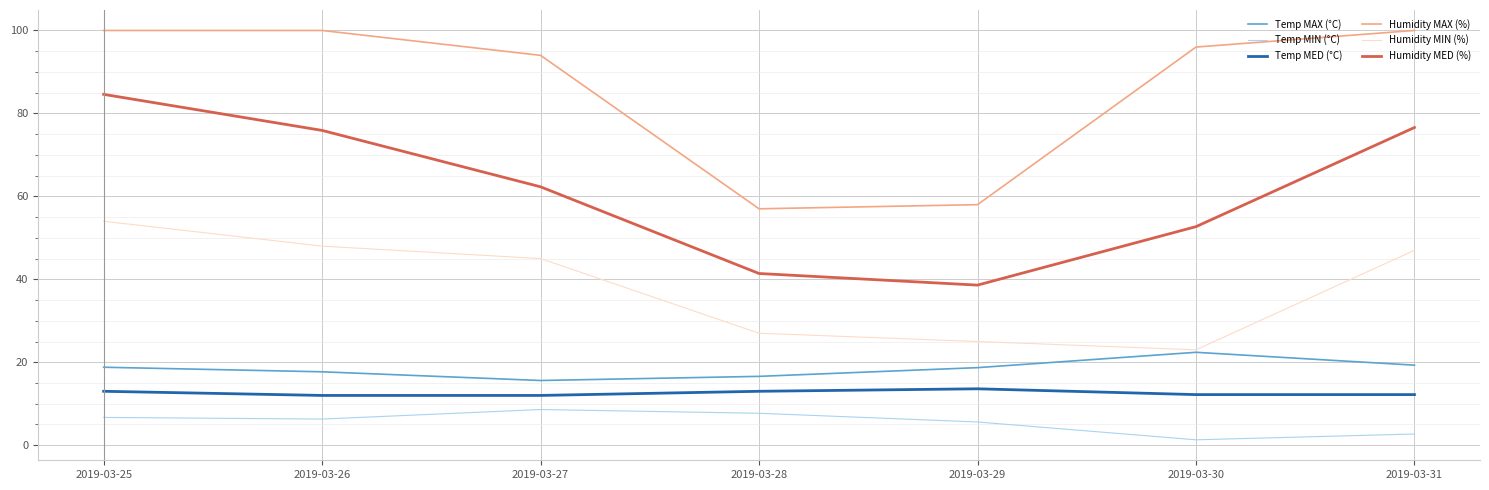

Which series has the largest total across all categories?

Humidity MAX (%)